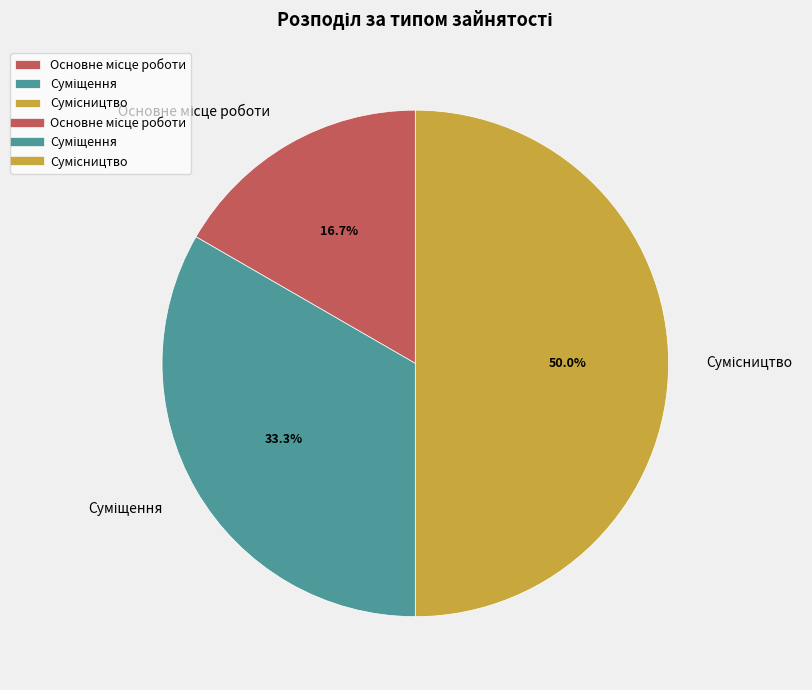

To the nearest percent, what is the combined percentage of Основне місце роботи and Сумісництво?

67%